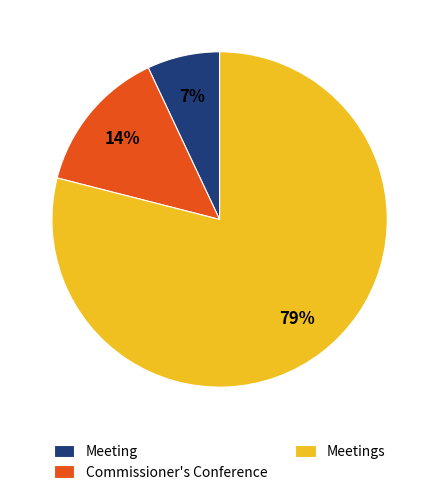

Between Commissioner's Conference and Meeting, which is larger?

Commissioner's Conference